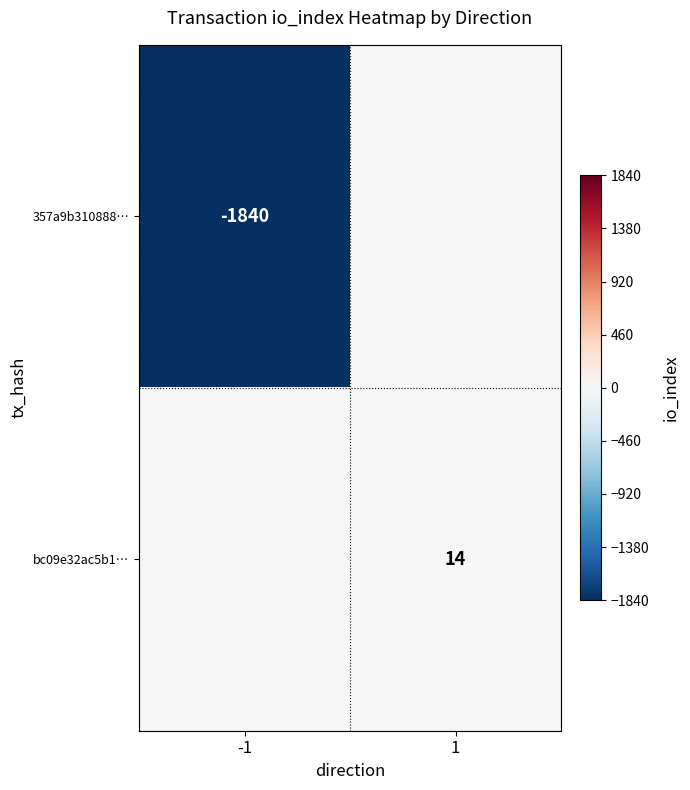

True or false: bc09e32ac5b1… has a value of 18 at 1.

False